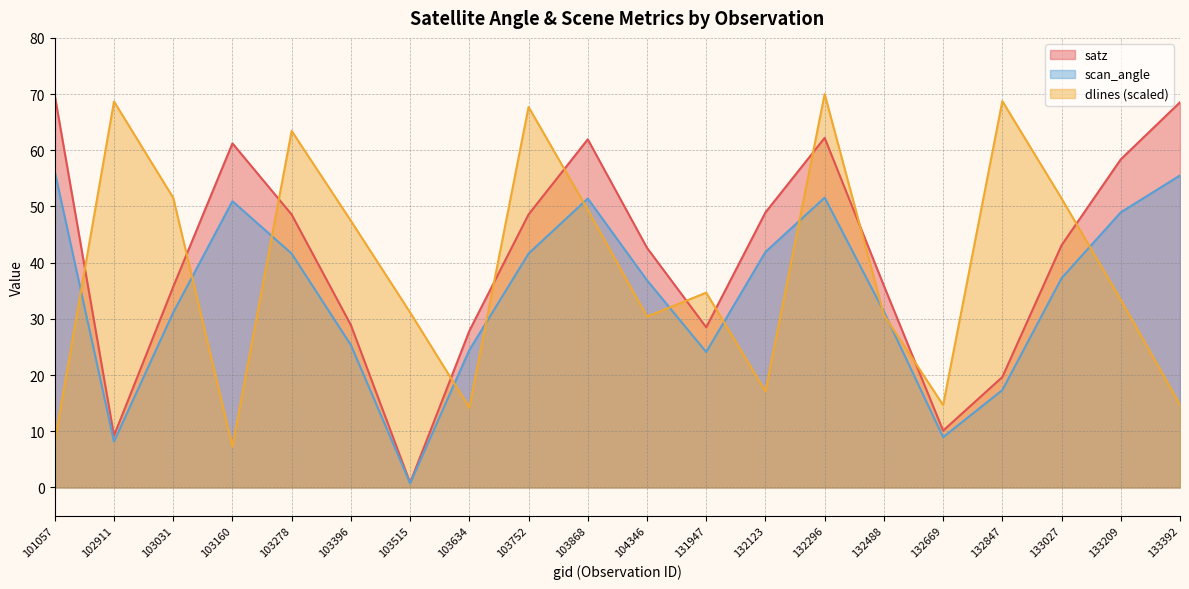

What is the sum of the dlines values at 101057 and 132488?

38.9